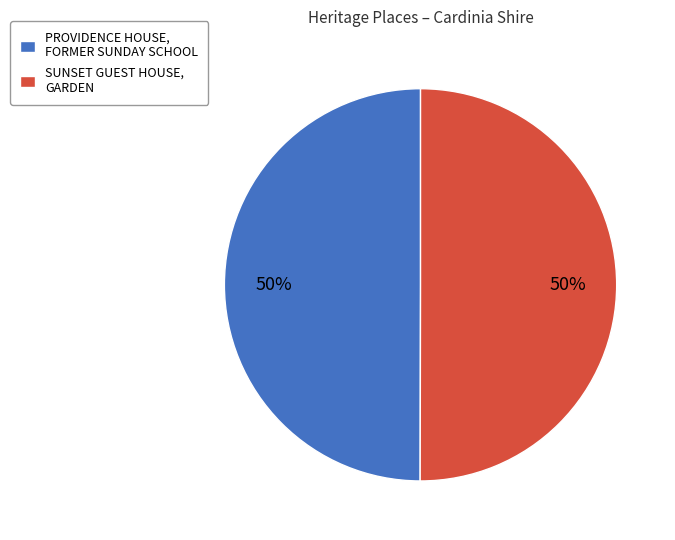

How many slices are in this pie chart?

2